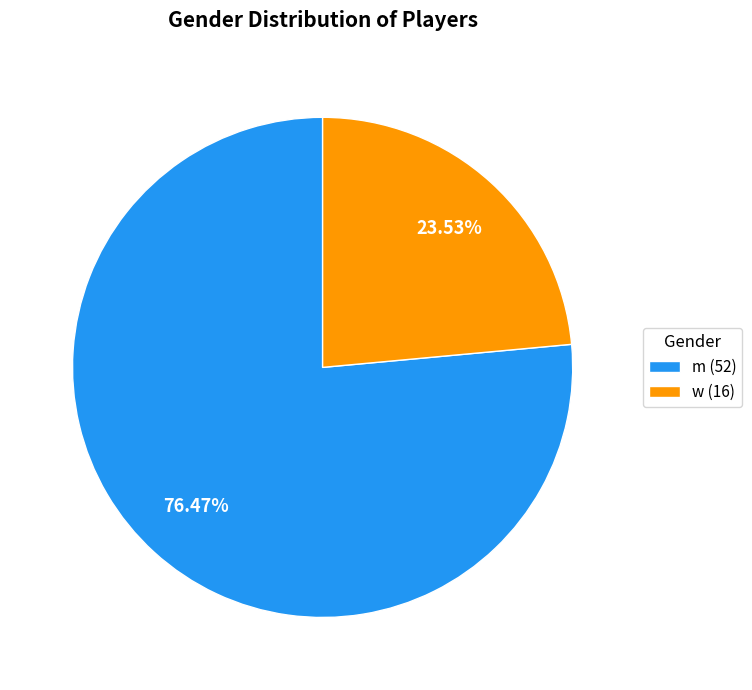

True or false: m accounts for 76% of the total.

True